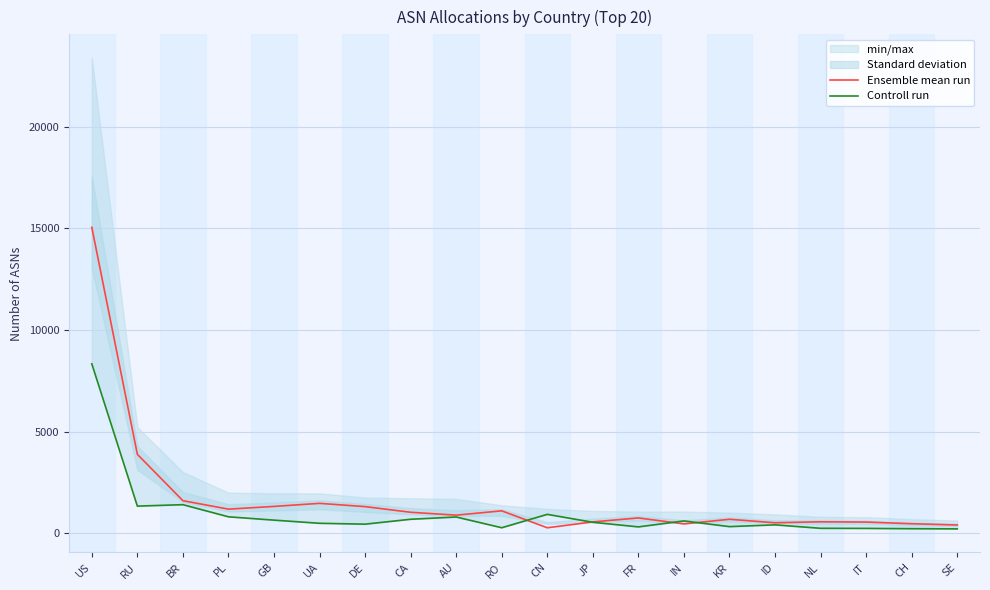

The value of Ensemble mean run at KR is 690. True or false?

True